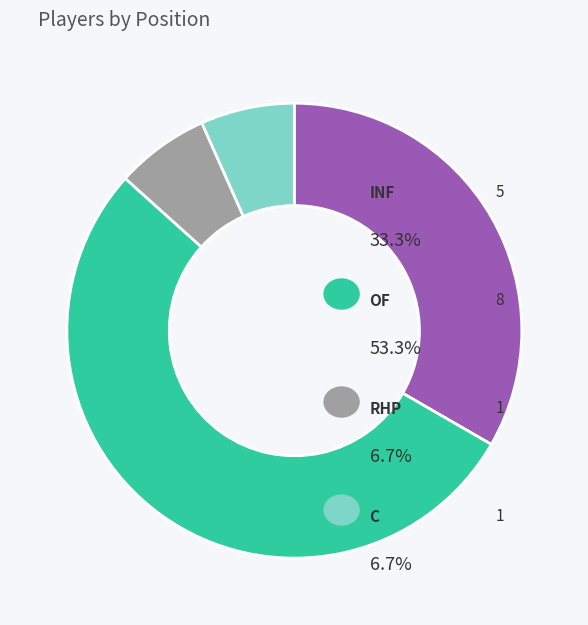

Is there any slice that represents more than half of the pie?

Yes